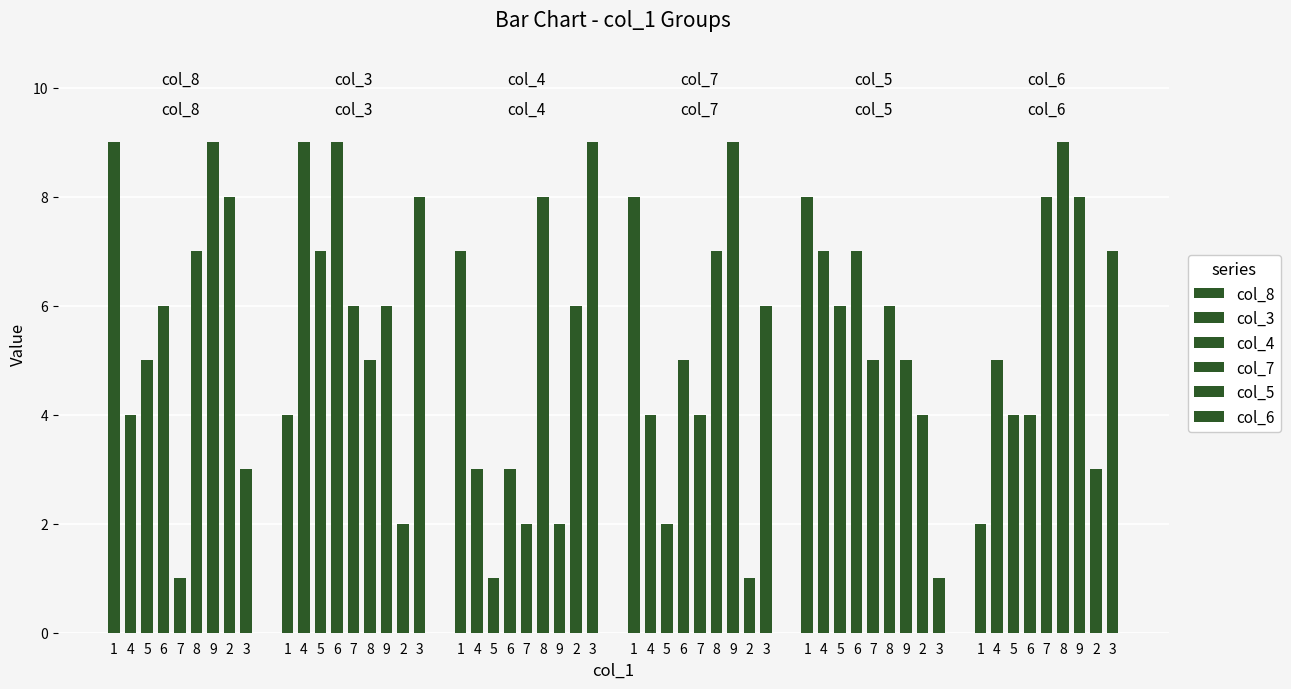

Which series has the widest spread of values?

col_8